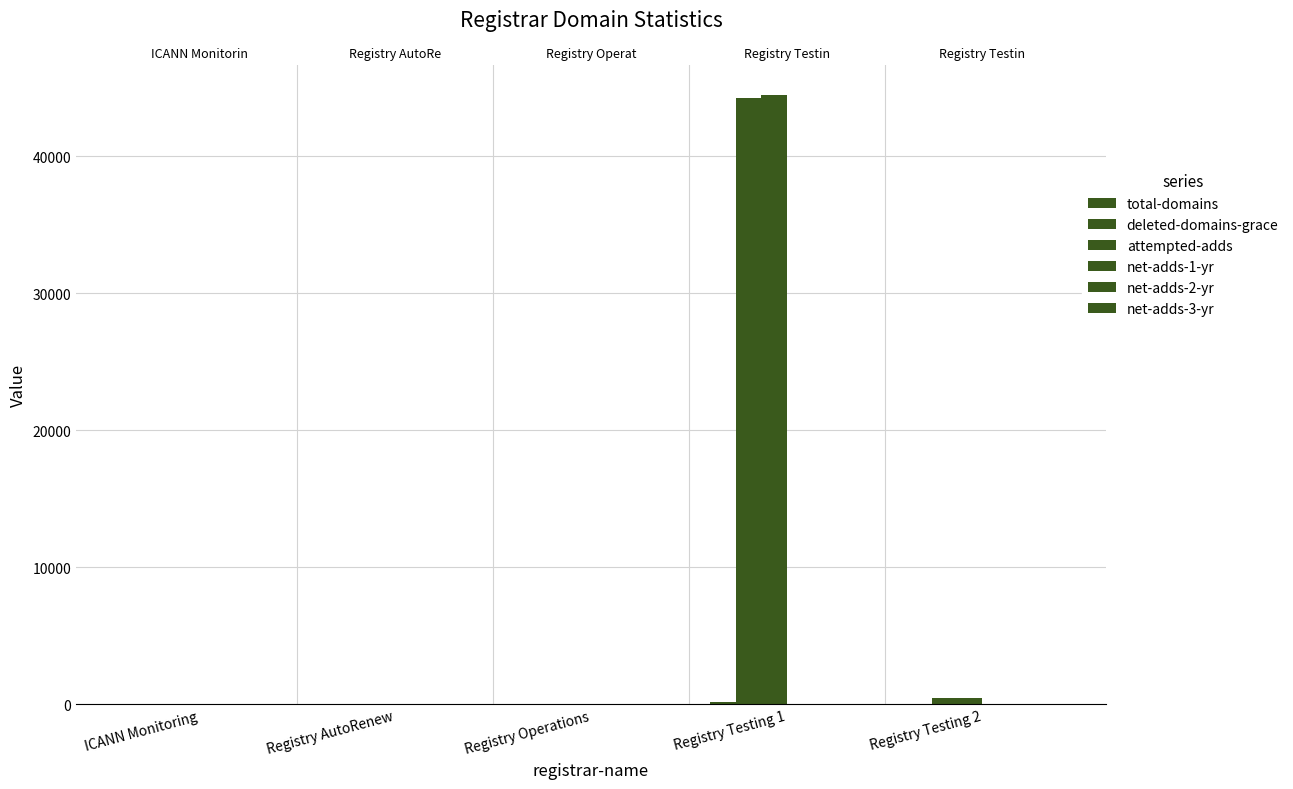

True or false: net-adds-2-yr has a value of 0 at Registry Operations.

True